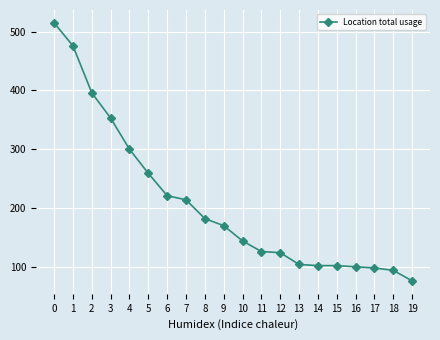

The chart shows a value of 85 at 12. True or false?

False